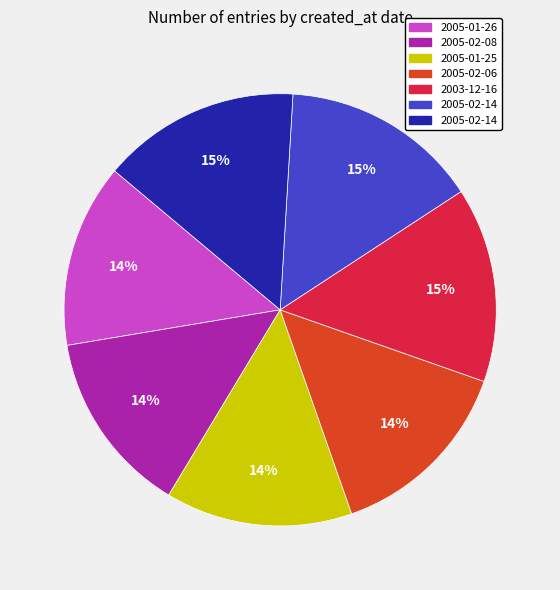

Count the number of slices in the pie.

7